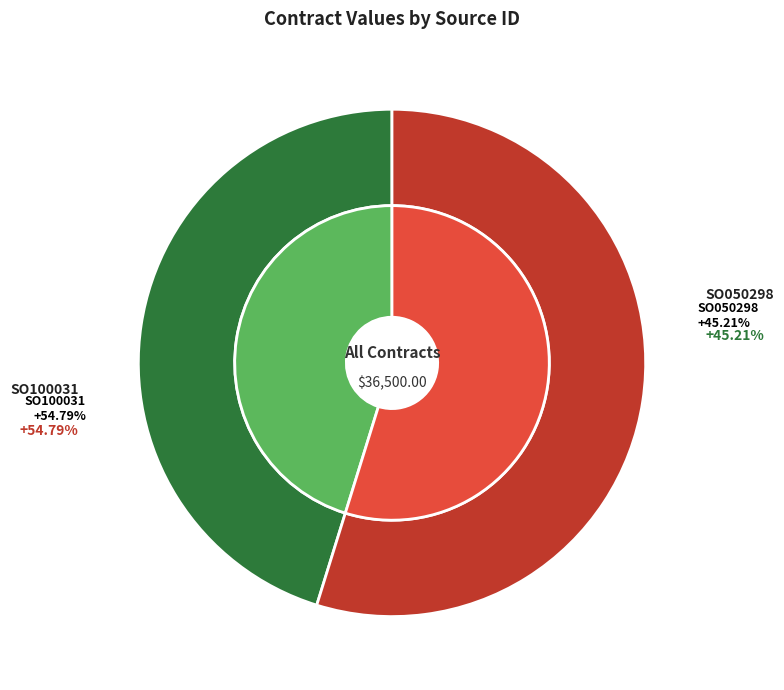

To the nearest percent, what portion does SO100031 represent?

55%